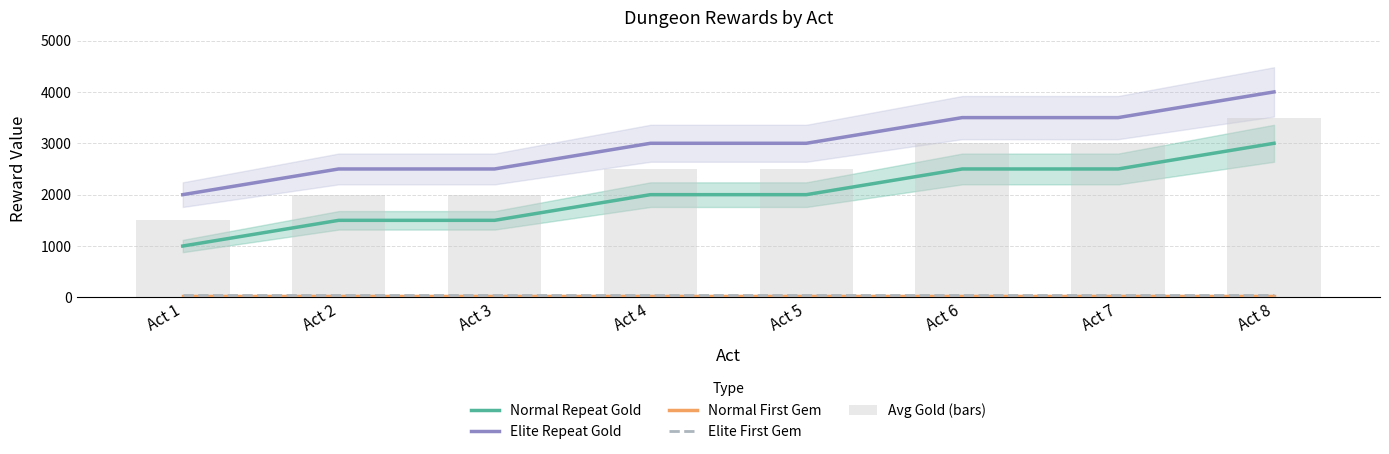

What are all the series names shown in the legend?

Normal Repeat Gold, Elite Repeat Gold, Normal First Gem, Elite First Gem, Avg Gold (bars)